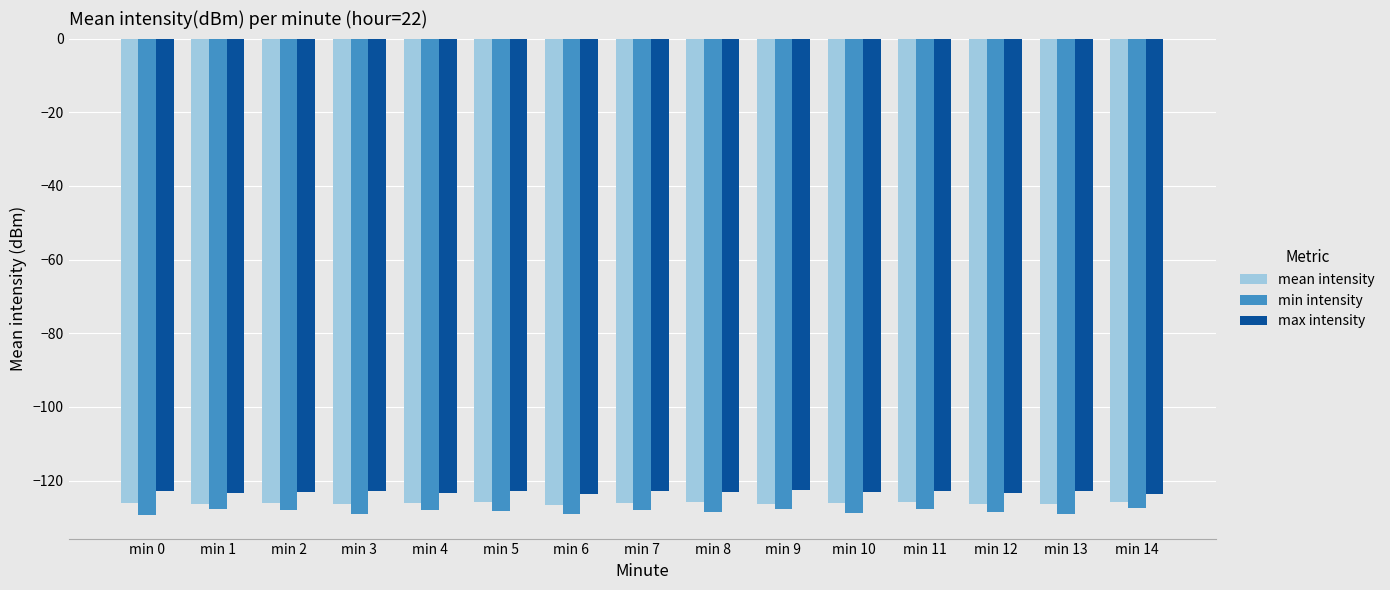

Is the value of min intensity at min 2 greater than the value of max intensity at min 2?

No